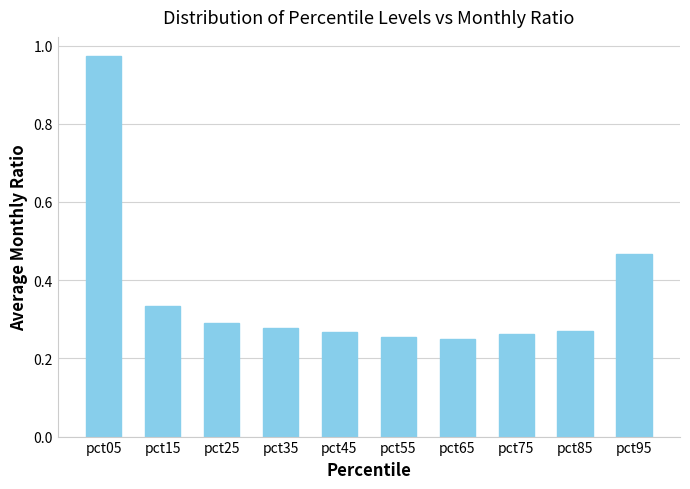

True or false: the data shows 0.4 at pct55.

False